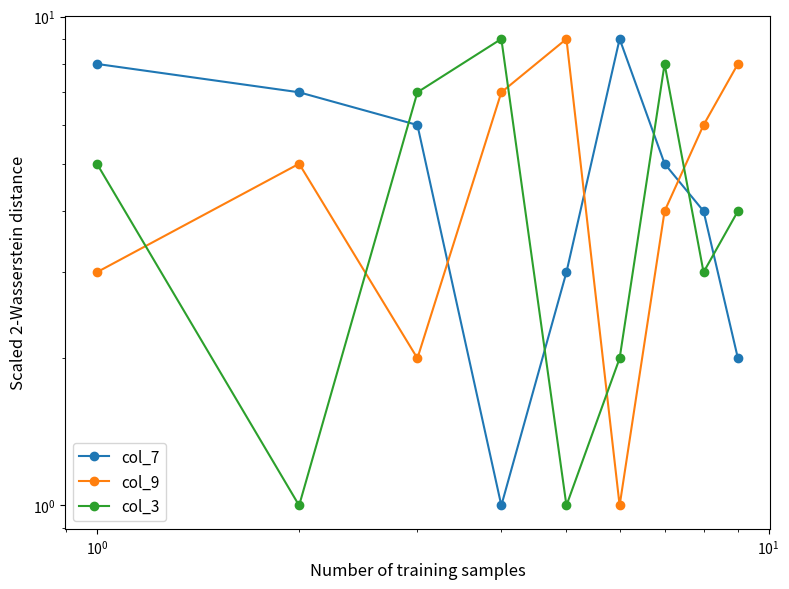

At how many categories does at least one series exceed 7?

6